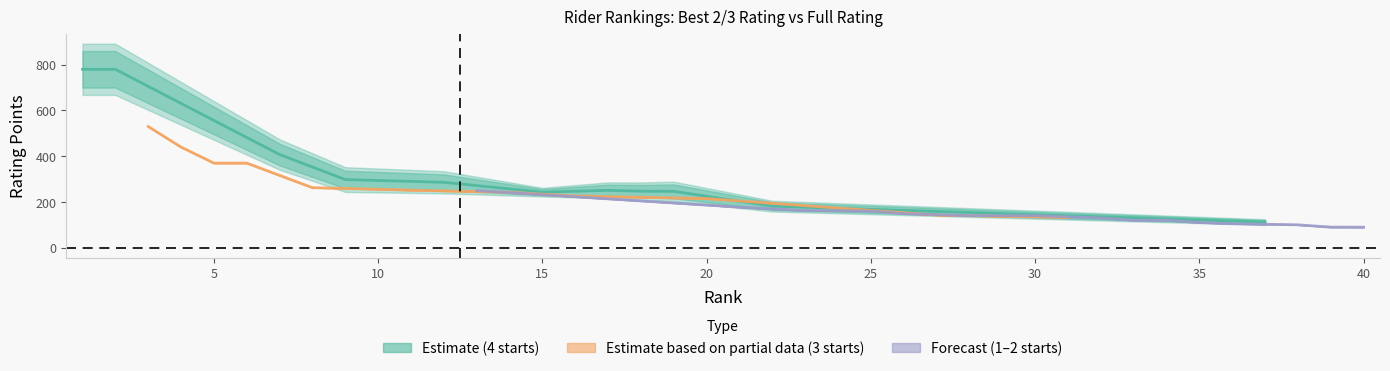

What is the difference between the second highest and minimum values in the Full_rating series?

770.3